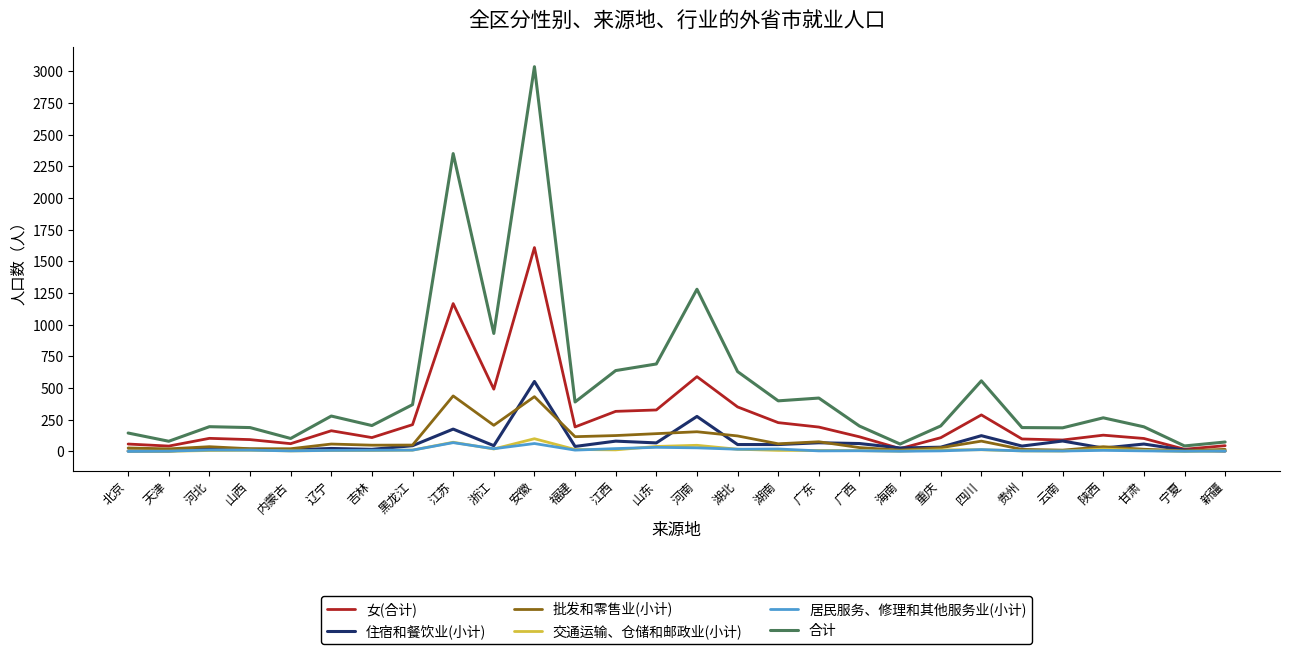

How many lines are shown in the chart?

6